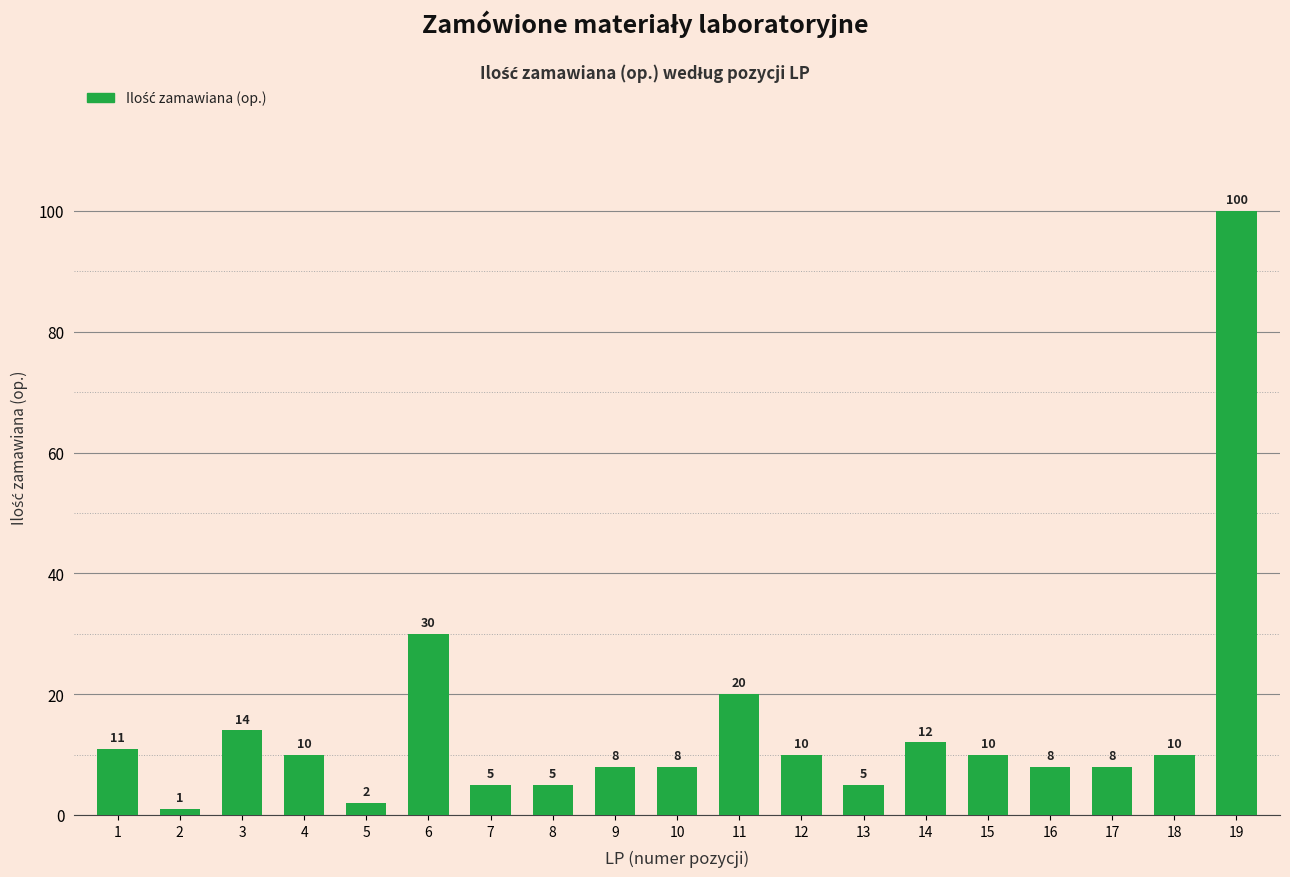

Is it true that the value at 12 is 17?

False